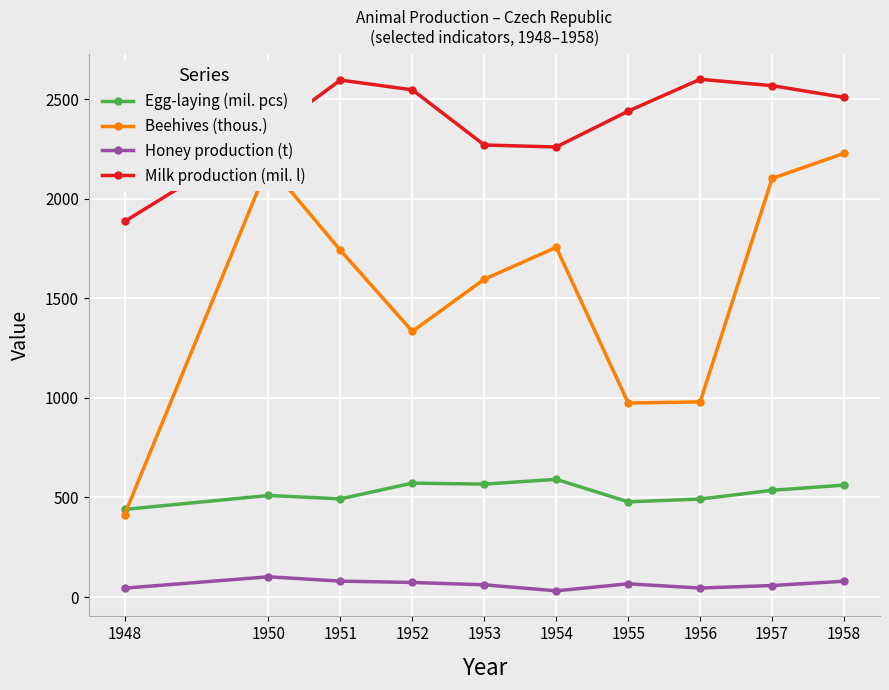

At which label does Milk production (mil. l) first exceed 2509?

1951